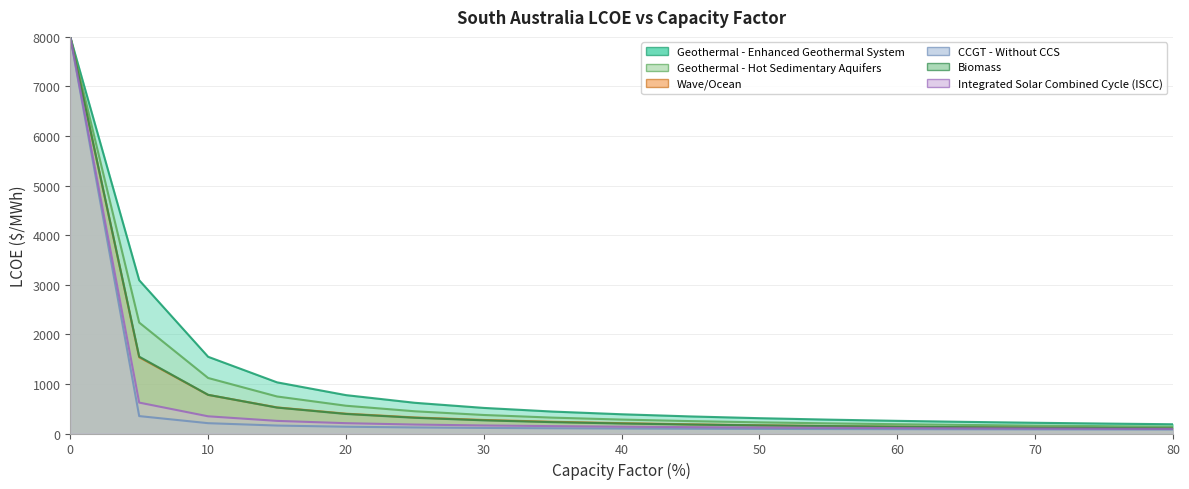

List the labels in order of Geothermal - Hot Sedimentary Aquifers value, largest first.

0, 5, 10, 15, 20, 25, 30, 35, 40, 45, 50, 55, 60, 65, 70, 75, 80